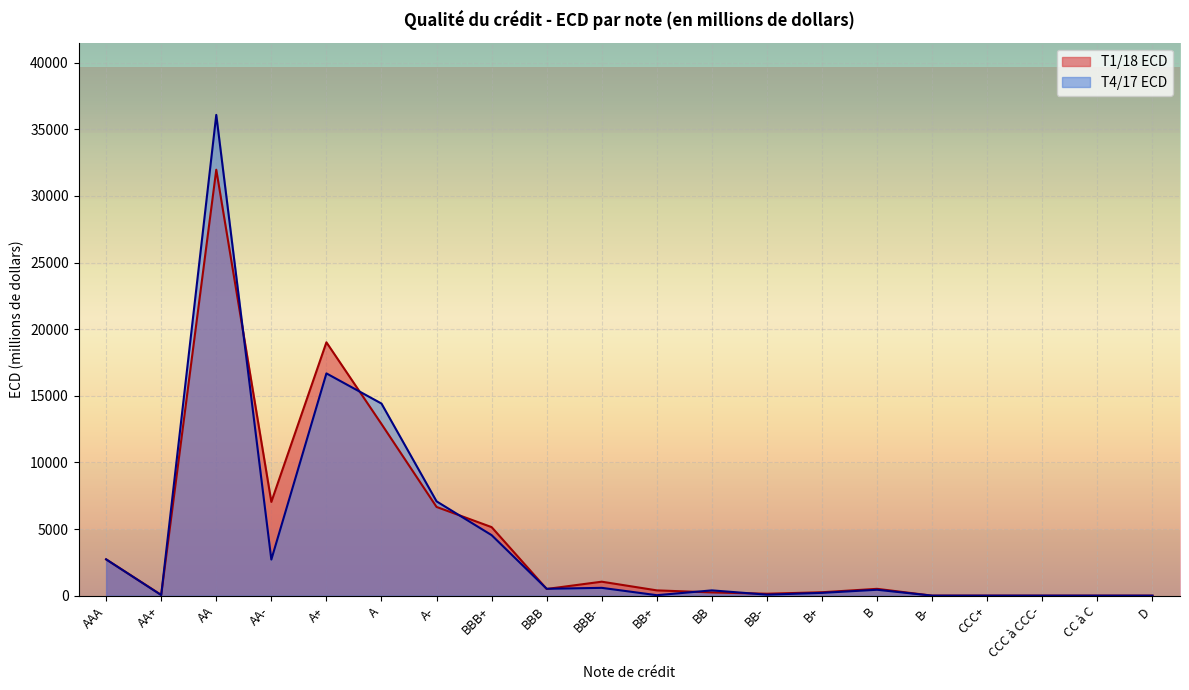

Count the number of categories in the chart.

20